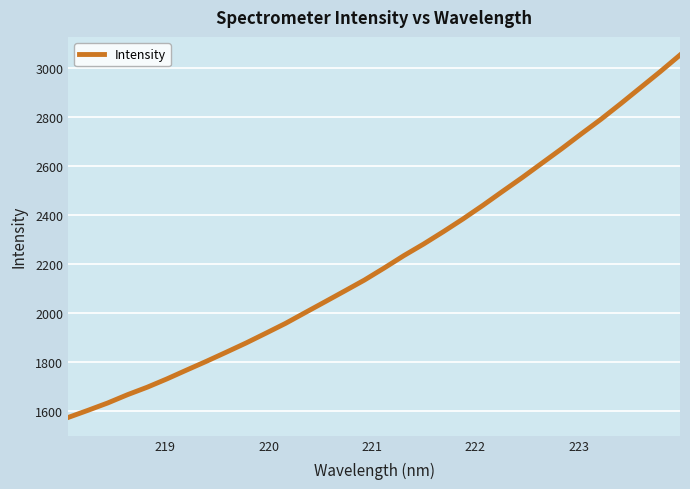

Reading left to right, extract all data points from this chart.

1572.2	1601.4	1631.5	1665.2	1695.9	1729.9	1766.1	1801.8	1838.9	1876.4	1916.2	1956.6	2000.8	2044.8	2089.1	2133.8	2182.9	2233.7	2281.0	2331.4	2383.7	2438.8	2496.1	2552.6	2611.6	2670.4	2731.5	2791.4	2854.9	2920.2	2985.5	3053.3